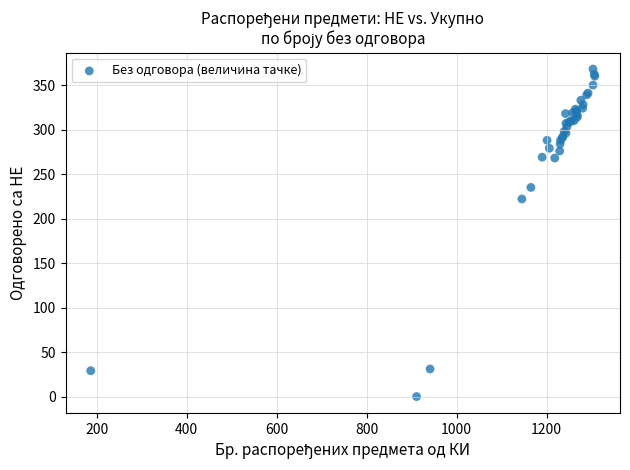

What Y value in the scatter plot is closest to 184?

222